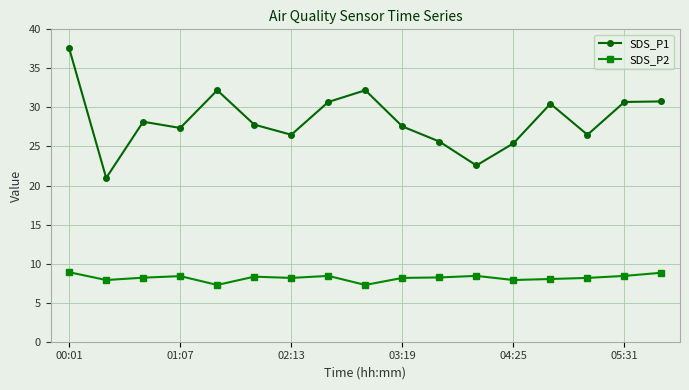

Which series has the largest range (max minus min)?

SDS_P1